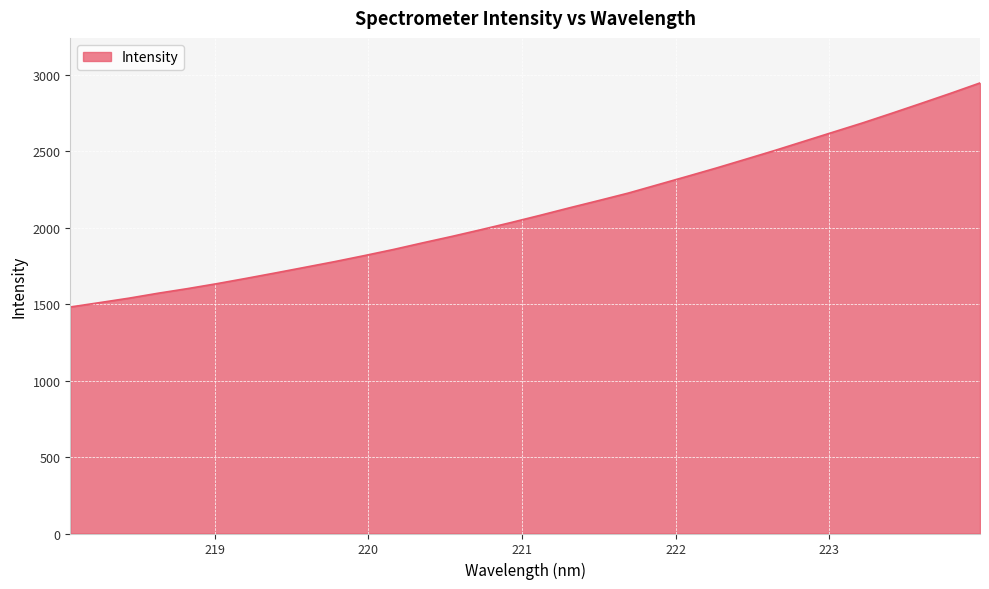

What is the maximum value shown in the chart?

2945.3